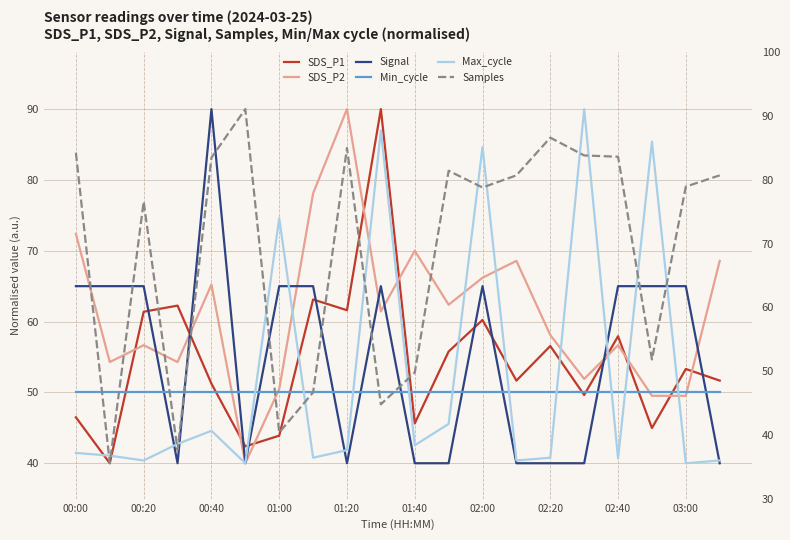

Reading right to left, what are all the values shown in this chart?

SDS_P1: 51.7	53.3	45.0	57.9	49.6	56.6	51.7	60.2	55.8	45.6	90.0	61.6	63.1	43.9	42.4	51.2	62.3	61.4	40.0	46.5
SDS_P2: 68.6	49.5	49.5	56.7	51.9	58.1	68.6	66.2	62.4	70.0	61.4	90.0	78.1	50.5	40.0	65.2	54.3	56.7	54.3	72.4
Signal: 40.0	65.0	65.0	65.0	40.0	40.0	40.0	65.0	40.0	40.0	65.0	40.0	65.0	65.0	40.0	90.0	40.0	65.0	65.0	65.0
Min_cycle: 50.0	50.0	50.0	50.0	50.0	50.0	50.0	50.0	50.0	50.0	50.0	50.0	50.0	50.0	50.0	50.0	50.0	50.0	50.0	50.0
Max_cycle: 40.4	40.0	85.4	40.7	90.0	40.8	40.4	84.6	45.6	42.5	87.0	41.9	40.8	74.6	40.0	44.6	42.7	40.4	41.1	41.5
Samples: 80.6	79.1	54.7	83.3	83.5	86.0	80.6	78.9	81.3	52.8	48.3	84.5	50.0	44.3	90.0	83.1	41.9	76.9	40.0	83.8